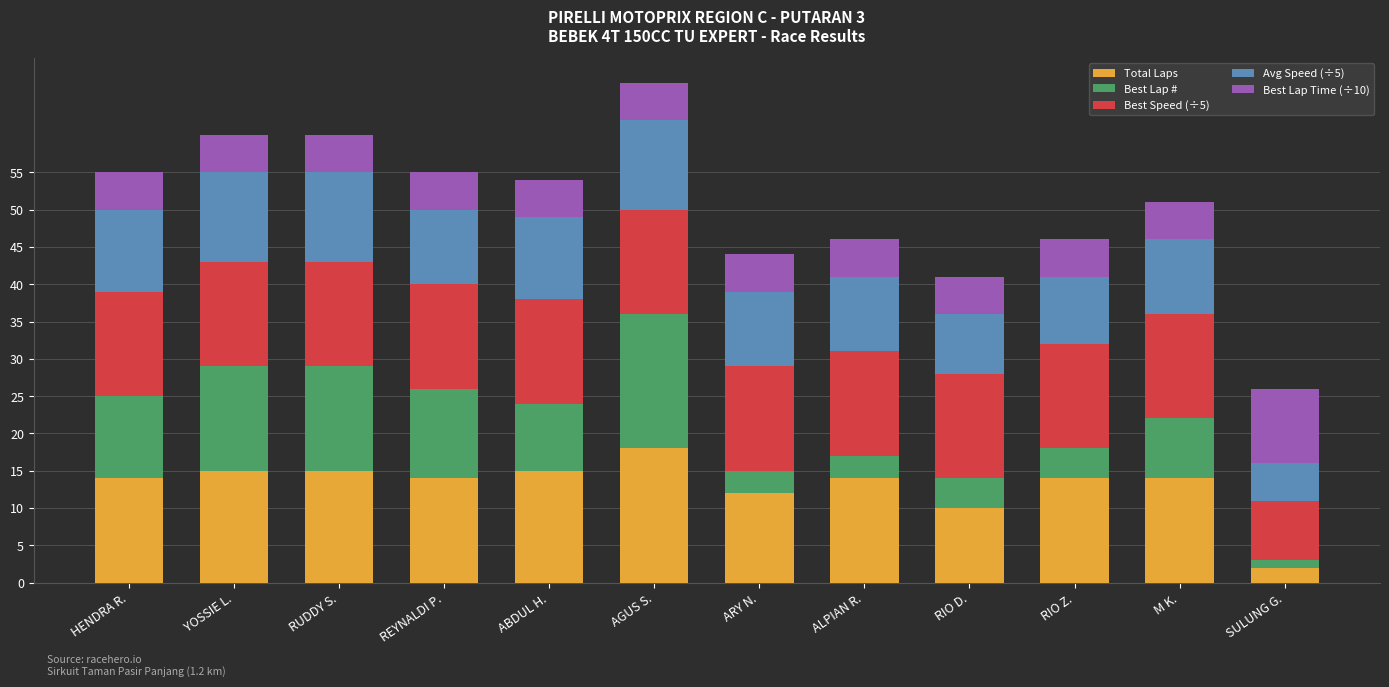

True or false: Total Laps has a value of 15 at YOSSIE L..

True